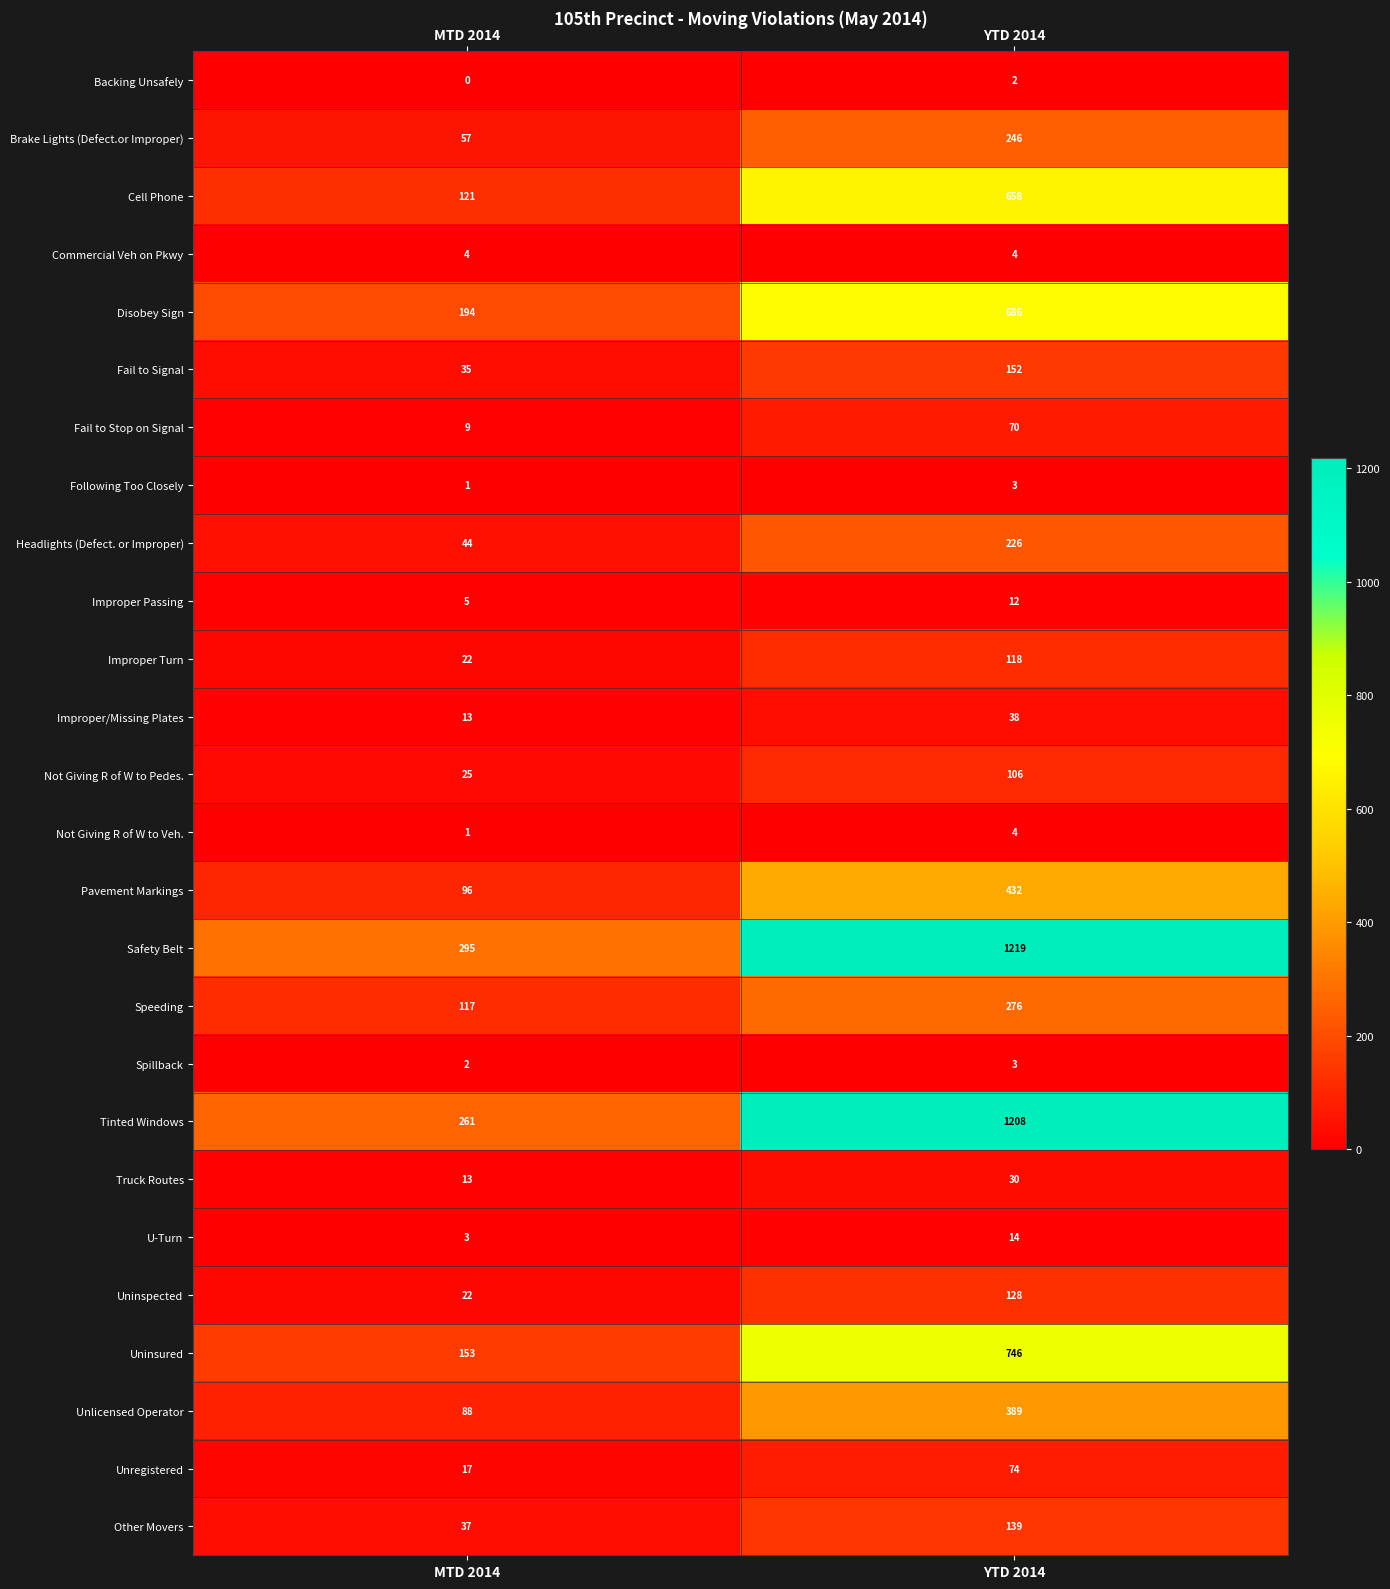

What is the approximate value of Improper Passing at MTD 2014?

5